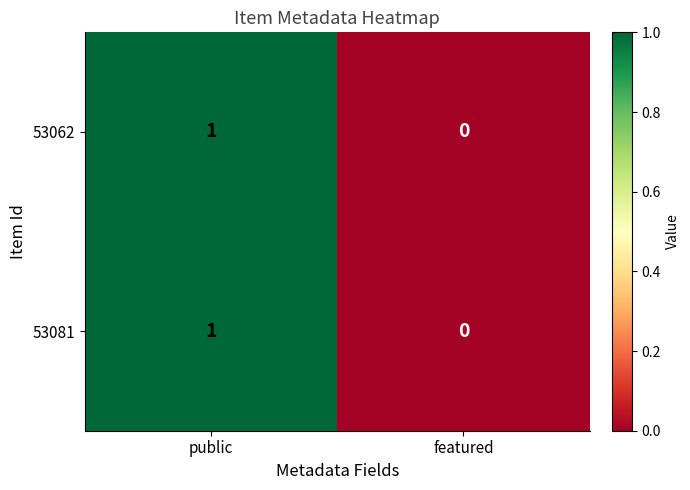

The 53081 series shows 1 at public. True or false?

True